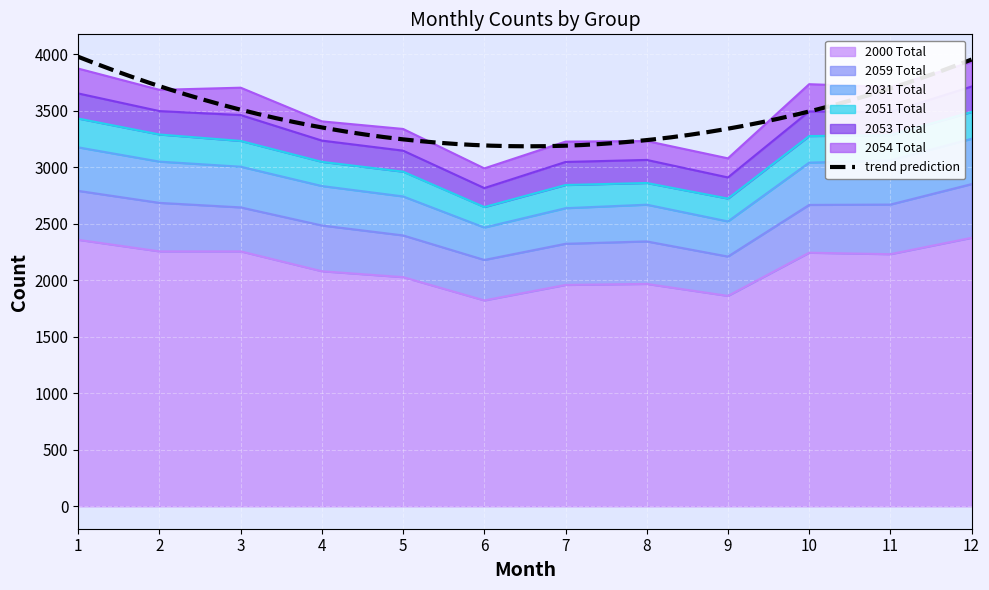

How many data points in 2000 Total are less than 2230?

6